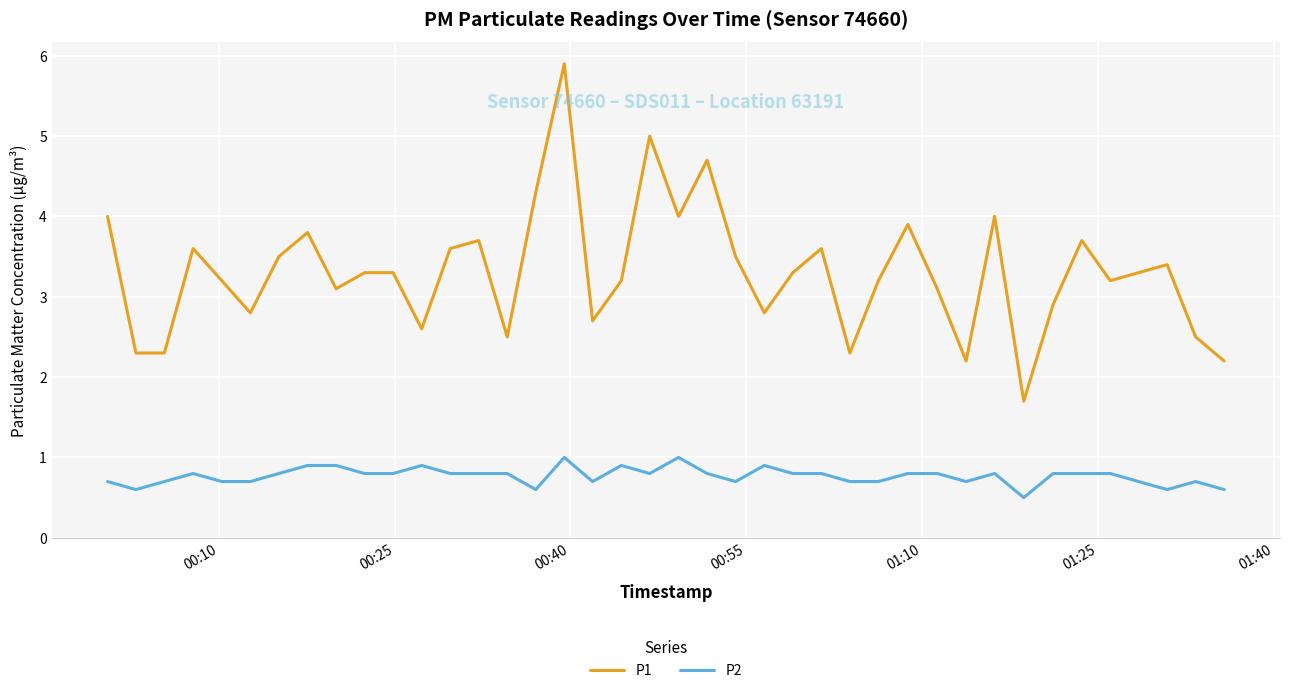

What are all the series names shown in the legend?

P1, P2